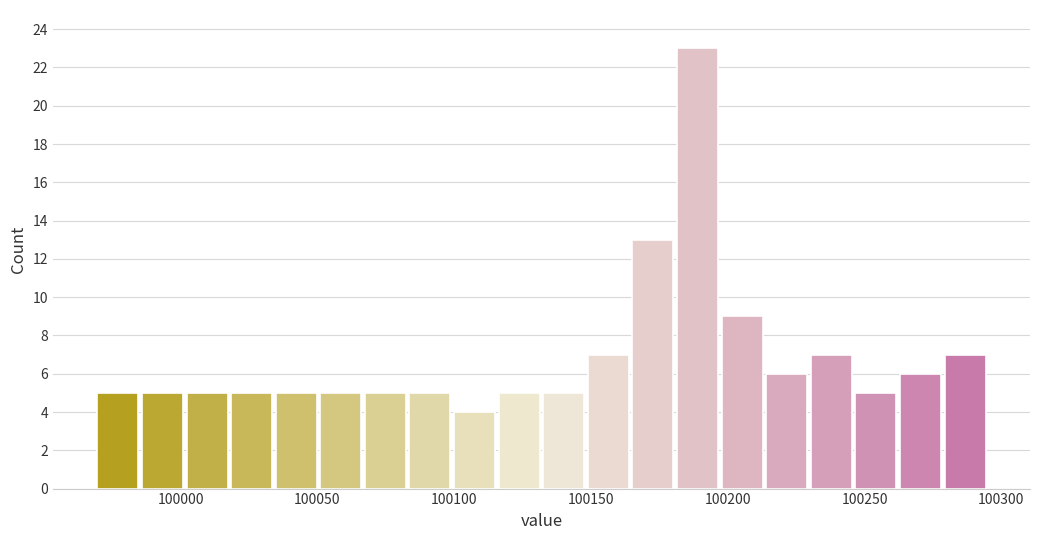

Read against the x-axis, roughly where is the centre of the tallest bar?

100190